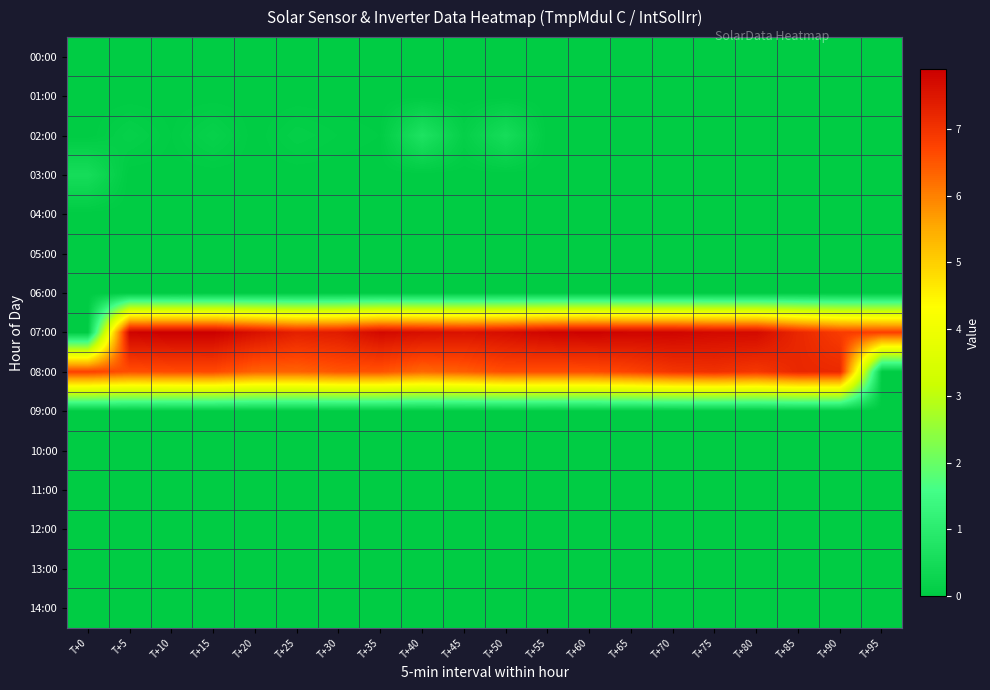

Reading left to right, what are all the values shown in this chart?

00:00: T+0=0.0	T+5=0.0	T+10=0.0	T+15=0.0	T+20=0.0	T+25=0.0	T+30=0.0	T+35=0.0	T+40=0.0	T+45=0.0	T+50=0.0	T+55=0.0	T+60=0.0	T+65=0.0	T+70=0.0	T+75=0.0	T+80=0.0	T+85=0.0	T+90=0.0	T+95=0.0
01:00: T+0=0.0	T+5=0.0	T+10=0.0	T+15=0.0	T+20=0.0	T+25=0.0	T+30=0.0	T+35=0.0	T+40=0.0	T+45=0.0	T+50=0.0	T+55=0.0	T+60=0.0	T+65=0.0	T+70=0.0	T+75=0.0	T+80=0.0	T+85=0.0	T+90=0.0	T+95=0.0
02:00: T+0=0.0	T+5=0.1	T+10=0.0	T+15=0.2	T+20=0.0	T+25=0.1	T+30=0.1	T+35=0.0	T+40=0.7	T+45=0.1	T+50=0.5	T+55=0.0	T+60=0.0	T+65=0.0	T+70=0.0	T+75=0.0	T+80=0.0	T+85=0.0	T+90=0.0	T+95=0.0
03:00: T+0=0.5	T+5=0.0	T+10=0.0	T+15=0.0	T+20=0.0	T+25=0.0	T+30=0.0	T+35=0.0	T+40=0.0	T+45=0.0	T+50=0.0	T+55=0.0	T+60=0.0	T+65=0.0	T+70=0.0	T+75=0.0	T+80=0.0	T+85=0.0	T+90=0.0	T+95=0.0
04:00: T+0=0.0	T+5=0.0	T+10=0.0	T+15=0.0	T+20=0.0	T+25=0.0	T+30=0.0	T+35=0.0	T+40=0.0	T+45=0.0	T+50=0.0	T+55=0.0	T+60=0.0	T+65=0.0	T+70=0.0	T+75=0.0	T+80=0.0	T+85=0.0	T+90=0.0	T+95=0.0
05:00: T+0=0.0	T+5=0.0	T+10=0.0	T+15=0.0	T+20=0.0	T+25=0.0	T+30=0.0	T+35=0.0	T+40=0.0	T+45=0.0	T+50=0.0	T+55=0.0	T+60=0.0	T+65=0.0	T+70=0.0	T+75=0.0	T+80=0.0	T+85=0.0	T+90=0.0	T+95=0.0
06:00: T+0=0.0	T+5=0.0	T+10=0.0	T+15=0.0	T+20=0.0	T+25=0.0	T+30=0.0	T+35=0.0	T+40=0.0	T+45=0.0	T+50=0.0	T+55=0.0	T+60=0.0	T+65=0.0	T+70=0.0	T+75=0.0	T+80=0.0	T+85=0.0	T+90=0.0	T+95=0.0
07:00: T+0=0.0	T+5=7.8	T+10=7.9	T+15=7.9	T+20=7.6	T+25=7.3	T+30=7.4	T+35=7.7	T+40=7.6	T+45=7.6	T+50=7.7	T+55=7.8	T+60=7.9	T+65=7.8	T+70=7.8	T+75=7.7	T+80=7.7	T+85=7.2	T+90=6.8	T+95=6.8
08:00: T+0=6.8	T+5=6.6	T+10=6.6	T+15=6.7	T+20=6.3	T+25=6.3	T+30=6.5	T+35=6.5	T+40=6.3	T+45=6.4	T+50=6.6	T+55=6.6	T+60=6.6	T+65=6.7	T+70=7.0	T+75=7.0	T+80=6.9	T+85=7.2	T+90=7.2	T+95=0.0
09:00: T+0=0.0	T+5=0.0	T+10=0.0	T+15=0.0	T+20=0.0	T+25=0.0	T+30=0.0	T+35=0.0	T+40=0.0	T+45=0.0	T+50=0.0	T+55=0.0	T+60=0.0	T+65=0.0	T+70=0.0	T+75=0.0	T+80=0.0	T+85=0.0	T+90=0.0	T+95=0.0
10:00: T+0=0.0	T+5=0.0	T+10=0.0	T+15=0.0	T+20=0.0	T+25=0.0	T+30=0.0	T+35=0.0	T+40=0.0	T+45=0.0	T+50=0.0	T+55=0.0	T+60=0.0	T+65=0.0	T+70=0.0	T+75=0.0	T+80=0.0	T+85=0.0	T+90=0.0	T+95=0.0
11:00: T+0=0.0	T+5=0.0	T+10=0.0	T+15=0.0	T+20=0.0	T+25=0.0	T+30=0.0	T+35=0.0	T+40=0.0	T+45=0.0	T+50=0.0	T+55=0.0	T+60=0.0	T+65=0.0	T+70=0.0	T+75=0.0	T+80=0.0	T+85=0.0	T+90=0.0	T+95=0.0
12:00: T+0=0.0	T+5=0.0	T+10=0.0	T+15=0.0	T+20=0.0	T+25=0.0	T+30=0.0	T+35=0.0	T+40=0.0	T+45=0.0	T+50=0.0	T+55=0.0	T+60=0.0	T+65=0.0	T+70=0.0	T+75=0.0	T+80=0.0	T+85=0.0	T+90=0.0	T+95=0.0
13:00: T+0=0.0	T+5=0.0	T+10=0.0	T+15=0.0	T+20=0.0	T+25=0.0	T+30=0.0	T+35=0.0	T+40=0.0	T+45=0.0	T+50=0.0	T+55=0.0	T+60=0.0	T+65=0.0	T+70=0.0	T+75=0.0	T+80=0.0	T+85=0.0	T+90=0.0	T+95=0.0
14:00: T+0=0.0	T+5=0.0	T+10=0.0	T+15=0.0	T+20=0.0	T+25=0.0	T+30=0.0	T+35=0.0	T+40=0.0	T+45=0.0	T+50=0.0	T+55=0.0	T+60=0.0	T+65=0.0	T+70=0.0	T+75=0.0	T+80=0.0	T+85=0.0	T+90=0.0	T+95=0.0